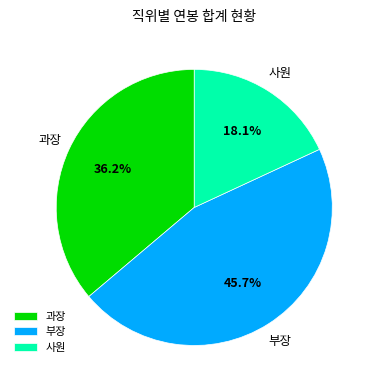

What percentage do 사원 and 부장 together represent?

63.8%